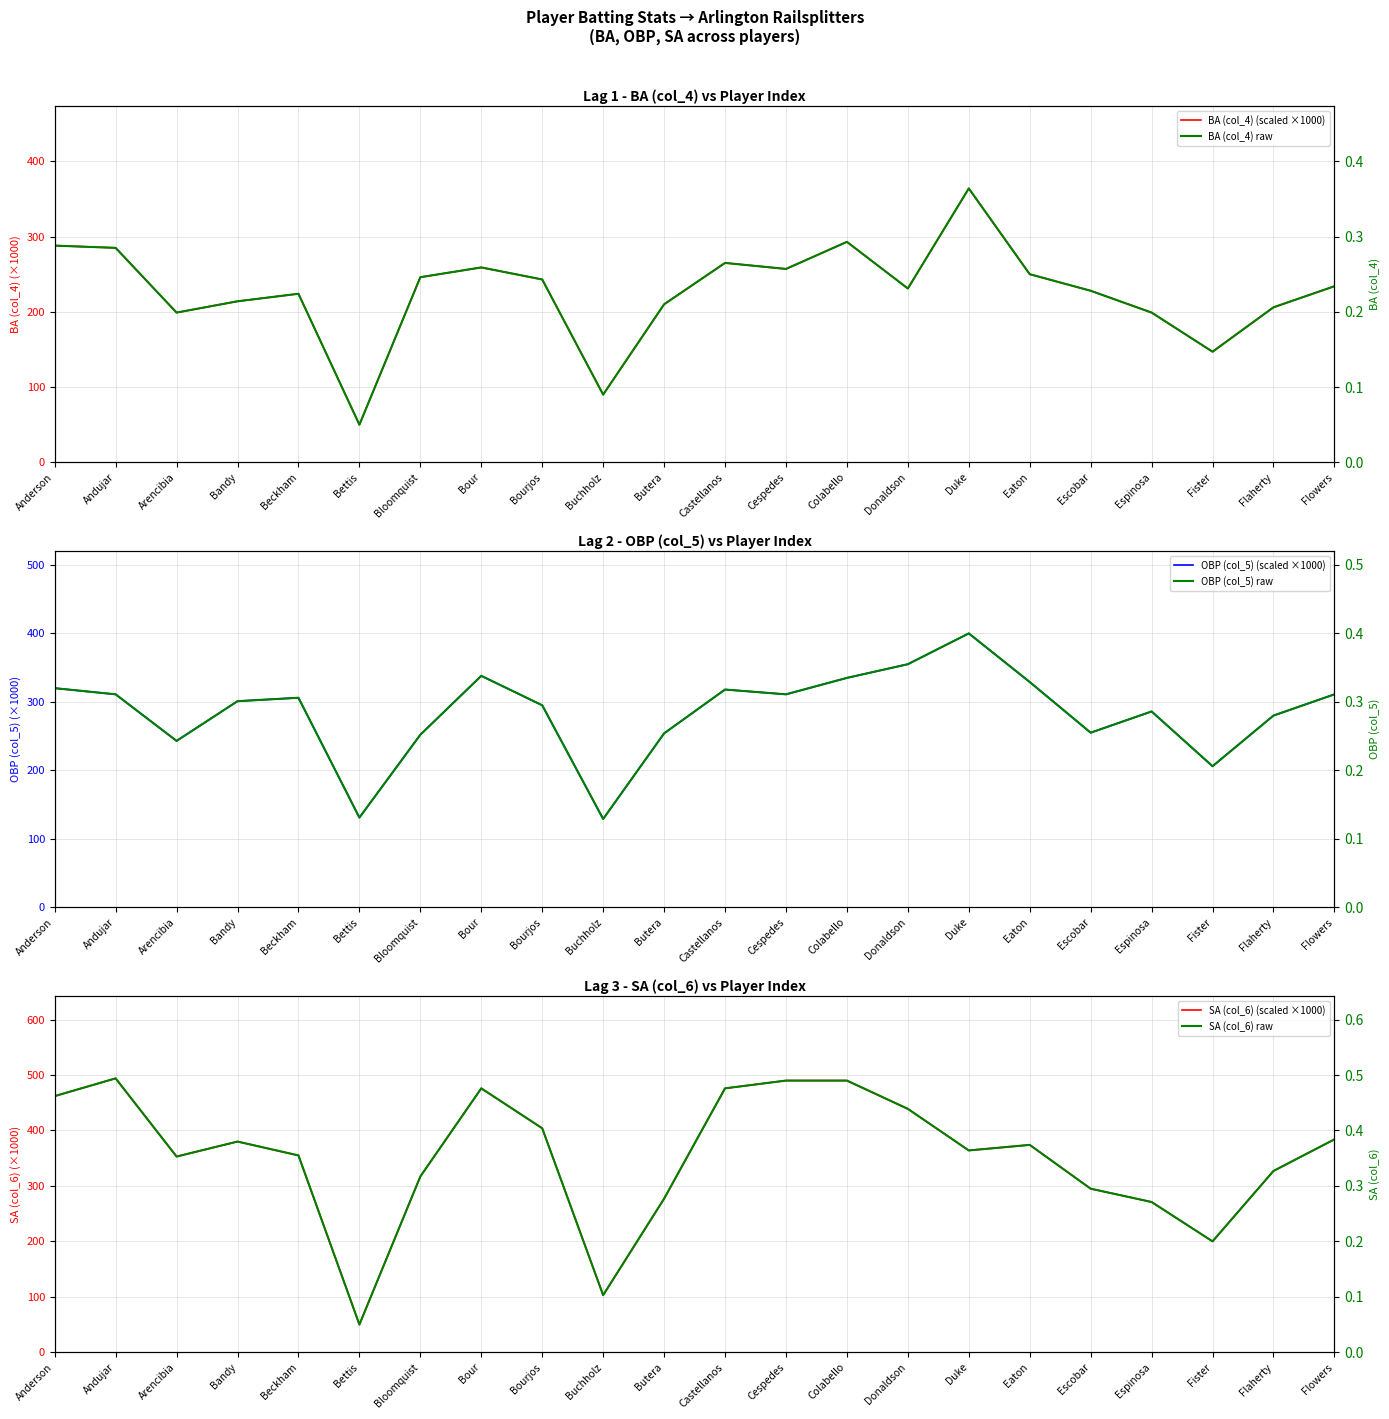

In SA (col_6) (scaled ×1000), how many points are lower than both neighbors (excluding endpoints)?

5